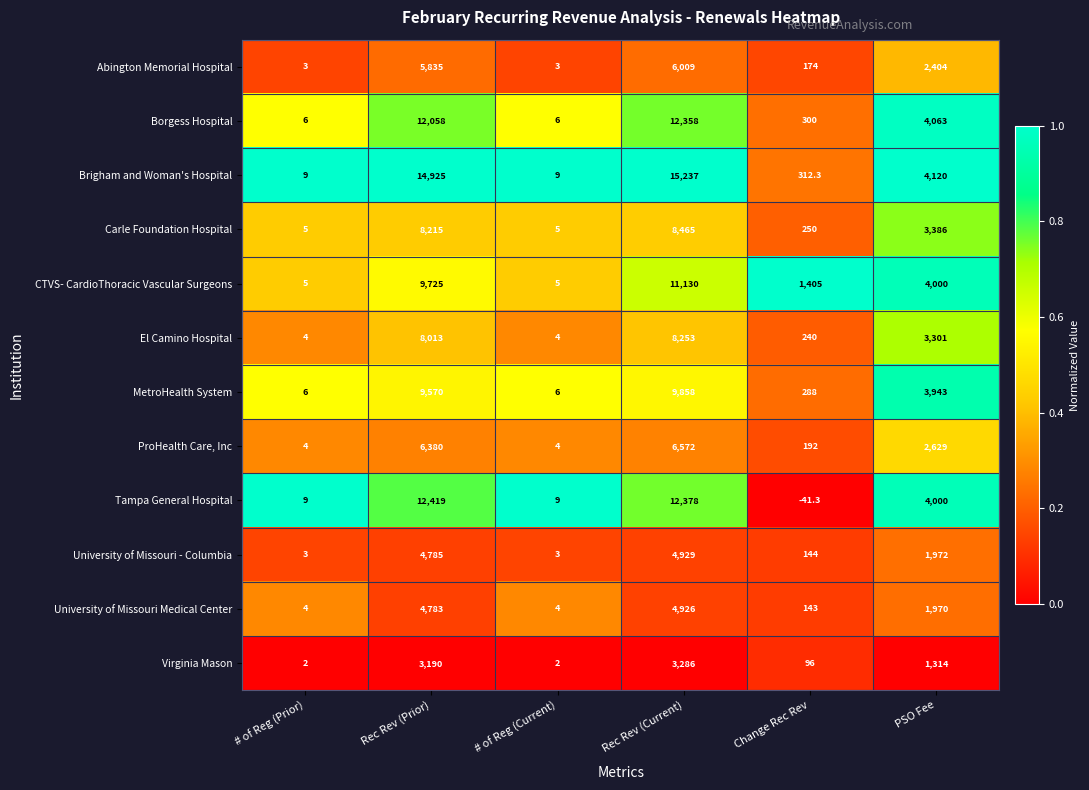

The value of Tampa General Hospital at Rec Rev (Prior) is 17126.5. True or false?

False